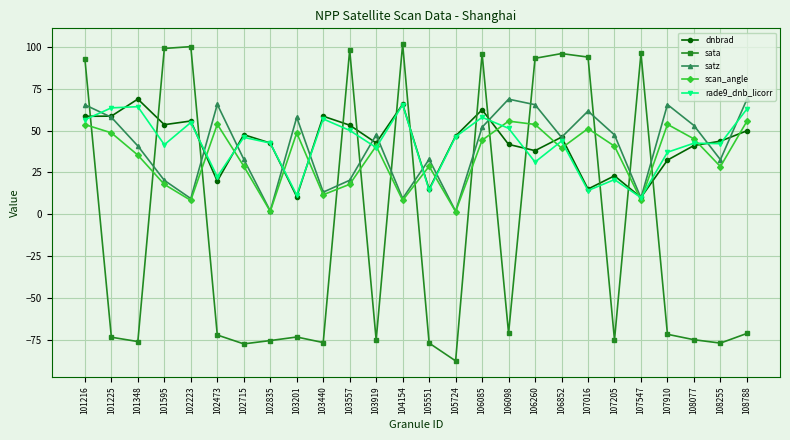

What is the maximum value for dnbrad?

68.8